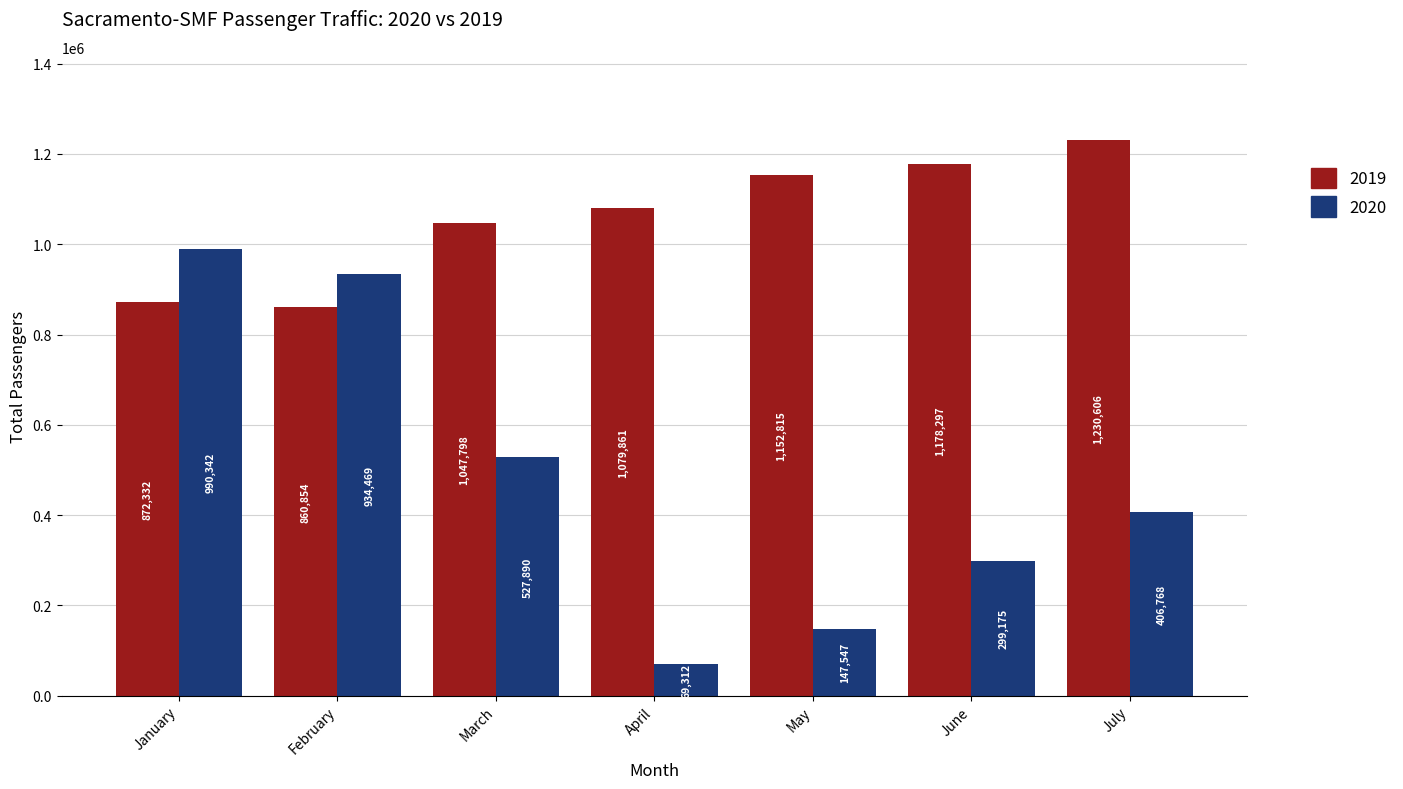

At which label does 2020 reach its minimum?

April